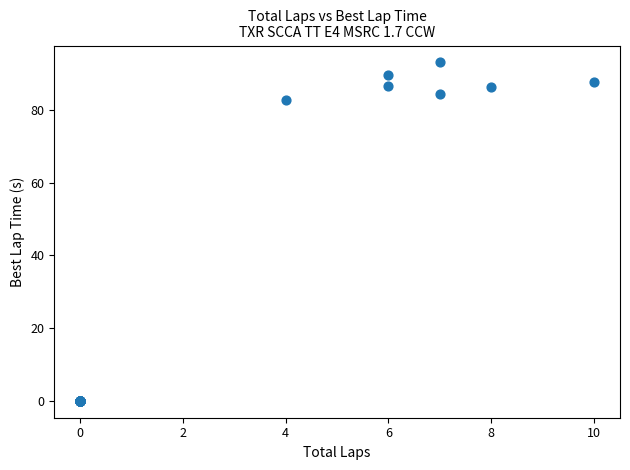

What Y value in the scatter plot is closest to 46?

82.6